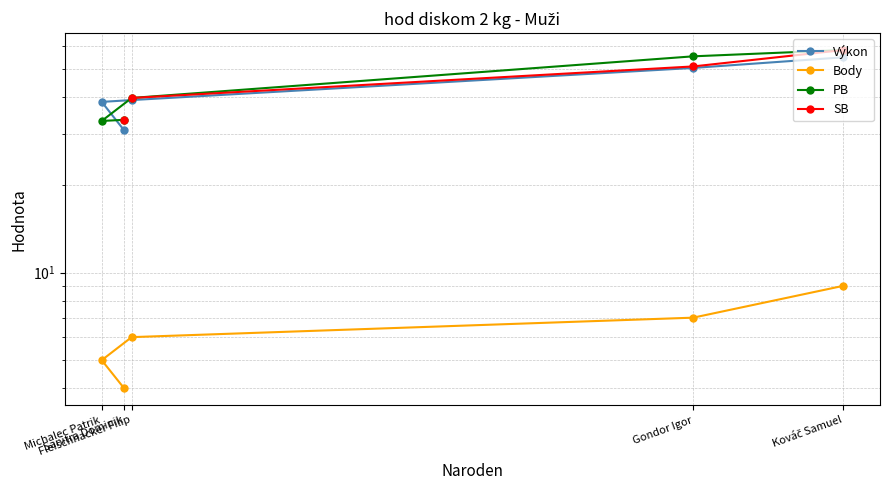

Rank the series at Gondor Igor from lowest to highest value.

Body, Výkon, SB, PB